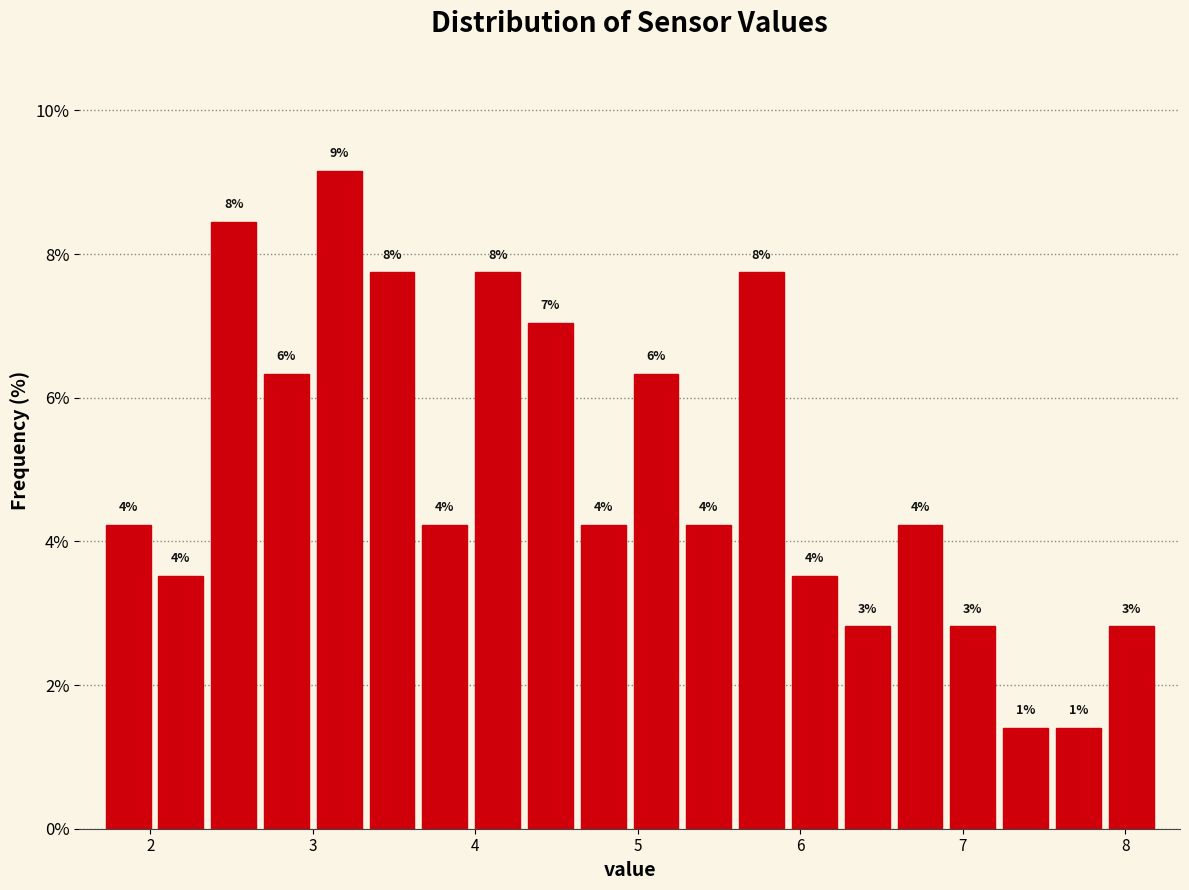

Read against the x-axis, roughly where is the centre of the tallest bar?

3.2